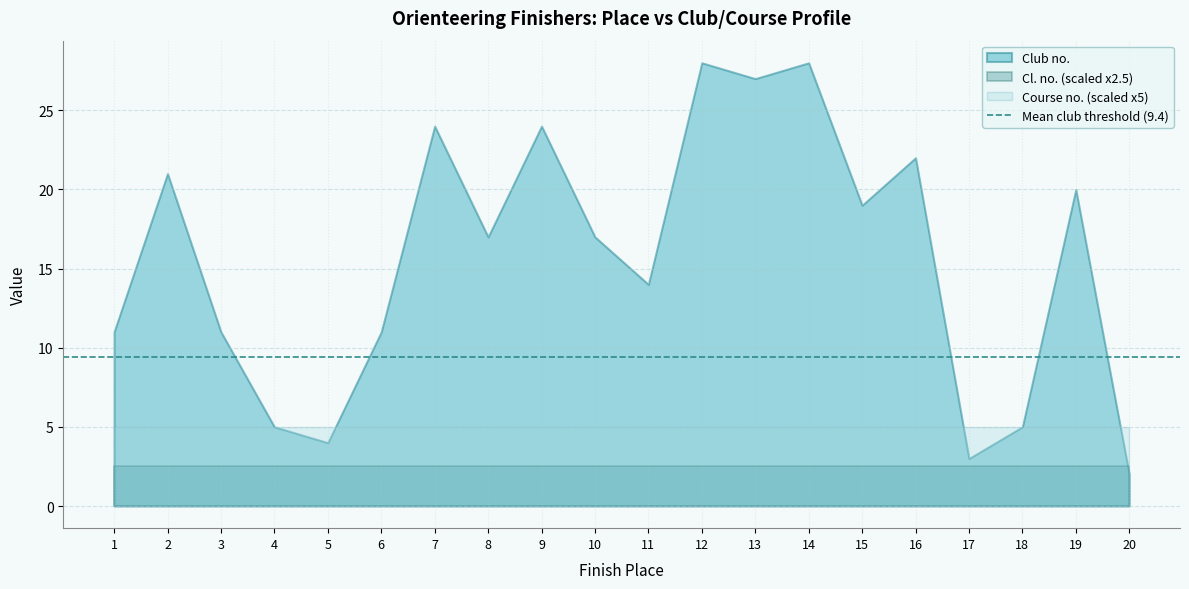

What is the average value of the Club no. series?

15.7